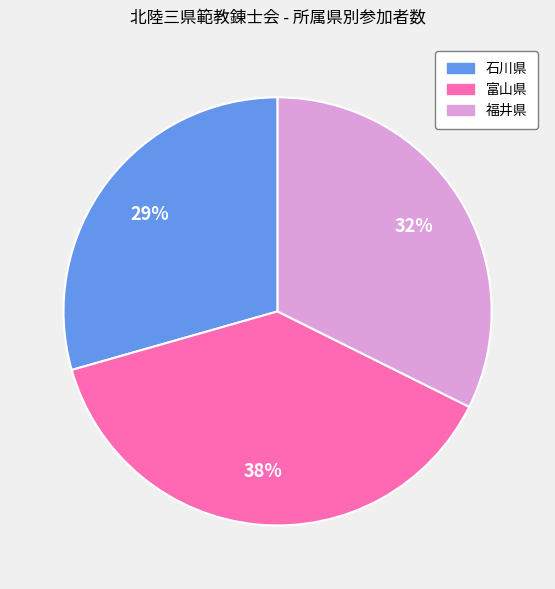

How many segments does this pie chart have?

3